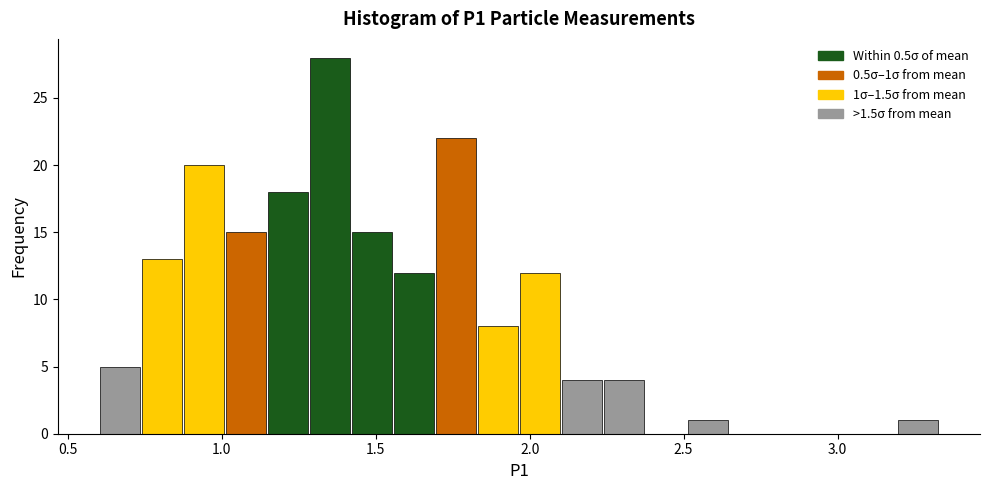

Around what value on the x-axis is the tallest bar? Give the approximate position of its centre, as read against the axis.

1.35